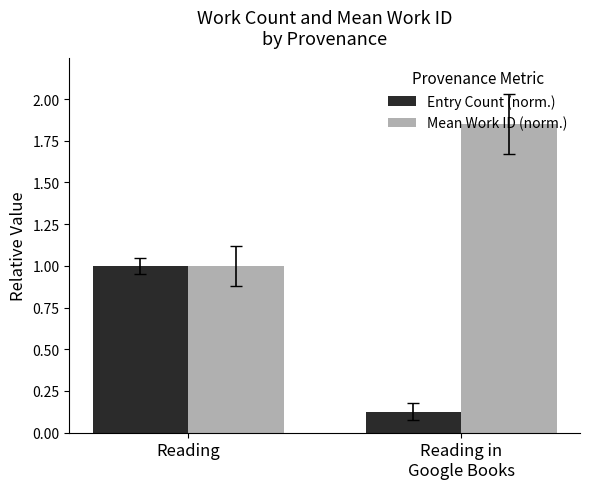

What are all the series names shown in the legend?

Entry Count (norm.), Mean Work ID (norm.)